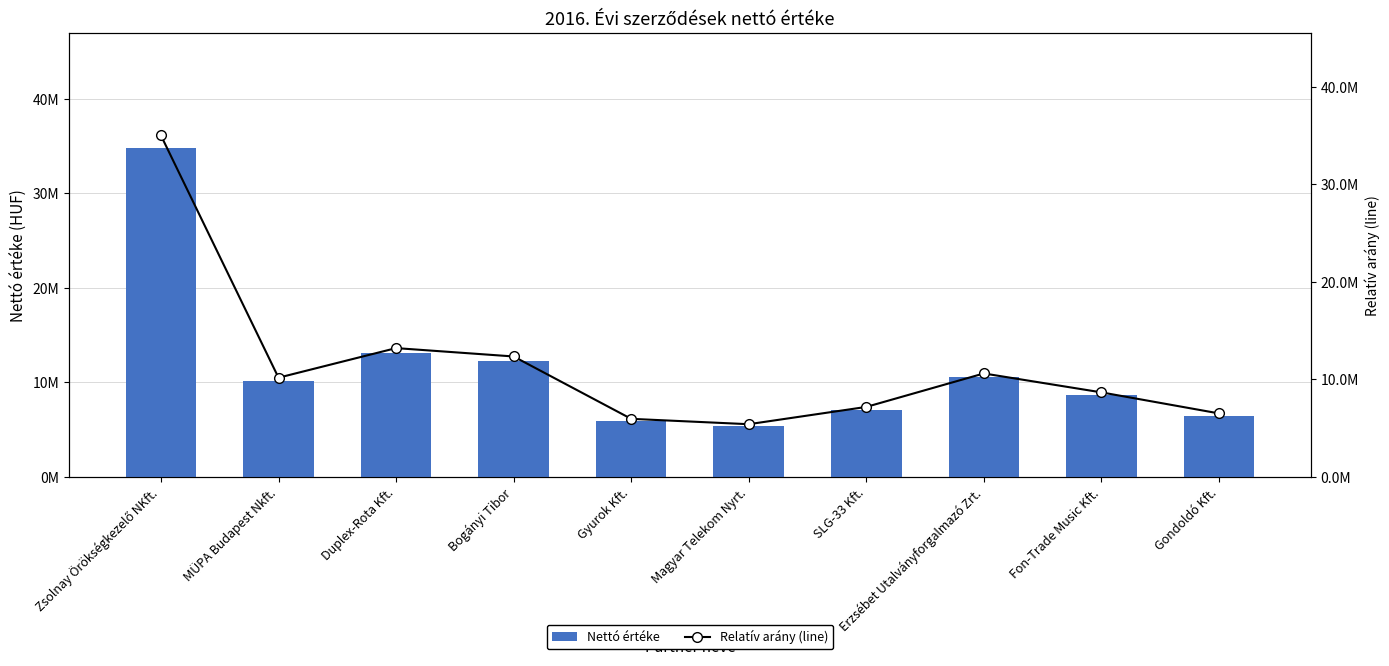

What is the maximum value shown in the chart?

35000000.0